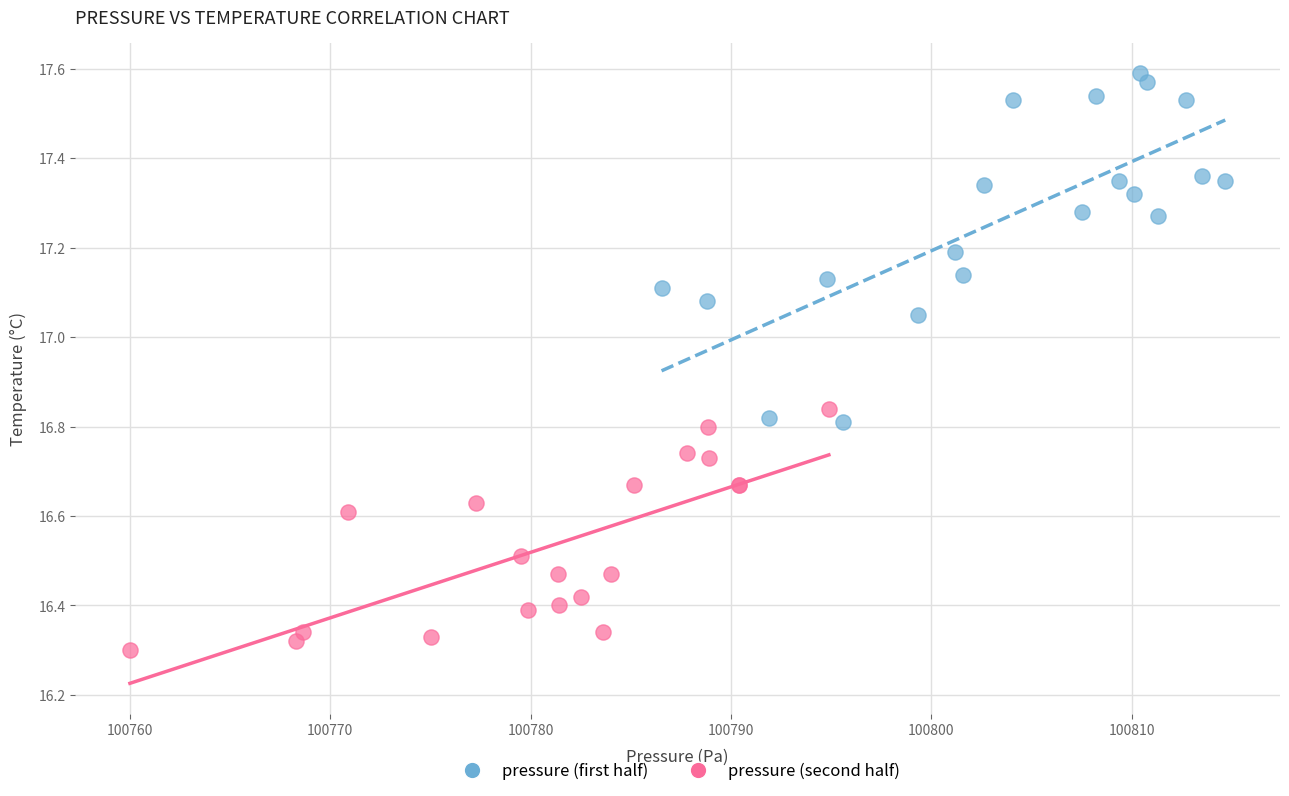

What are all the series names shown in the legend?

pressure (first half), pressure (second half)